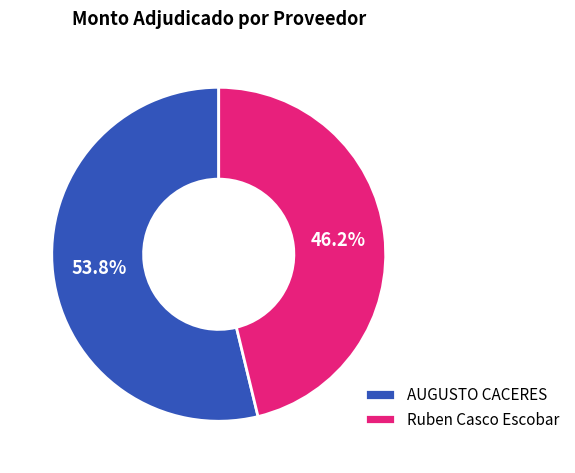

To the nearest percent, what percentage of the pie is Ruben Casco Escobar?

46%